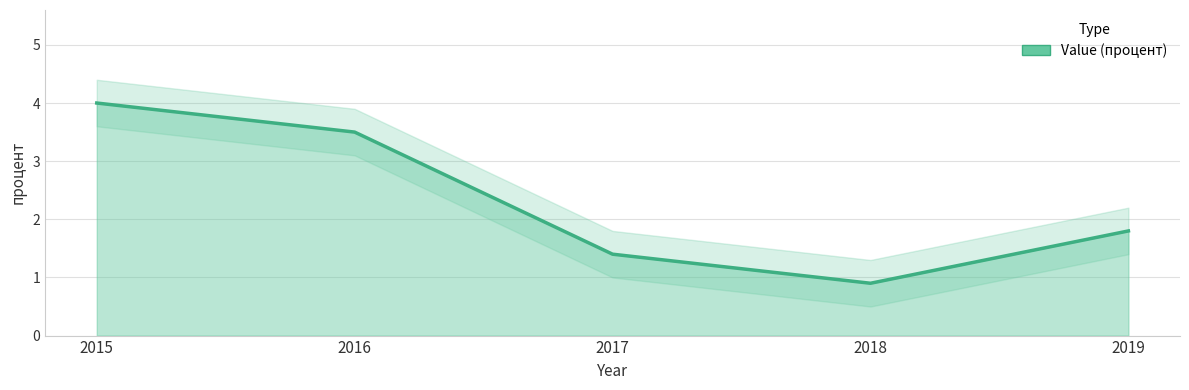

Is it true that the value at 2016 is 4.6?

False